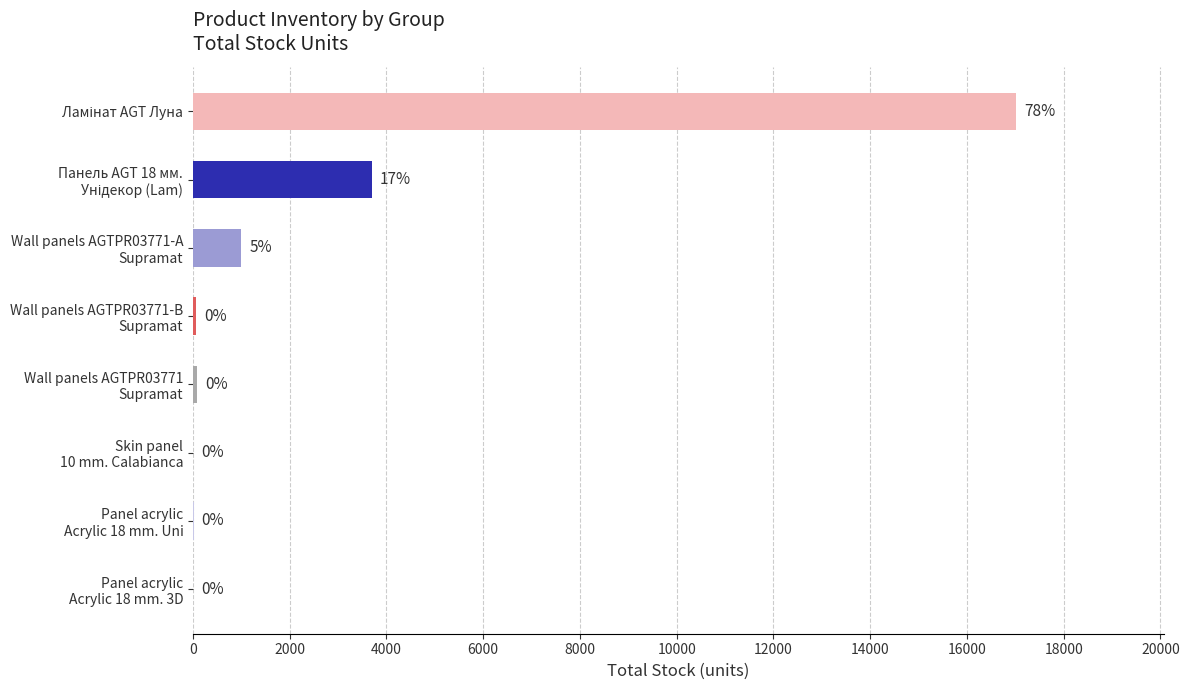

What is the greatest value displayed?

17008